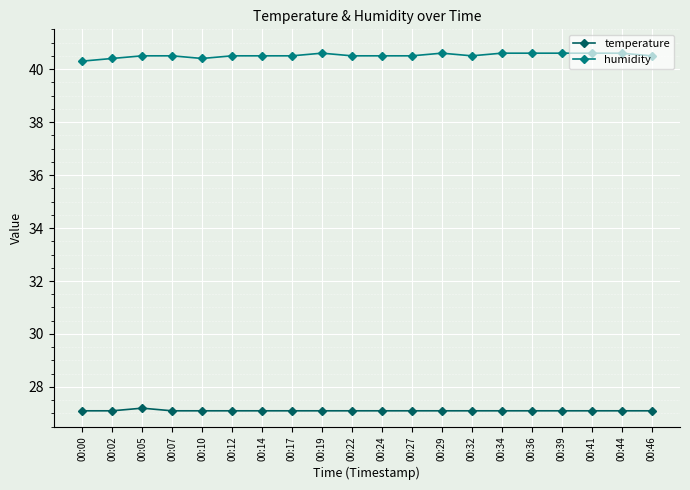

True or false: humidity has more than 0 points higher than both neighbors.

True